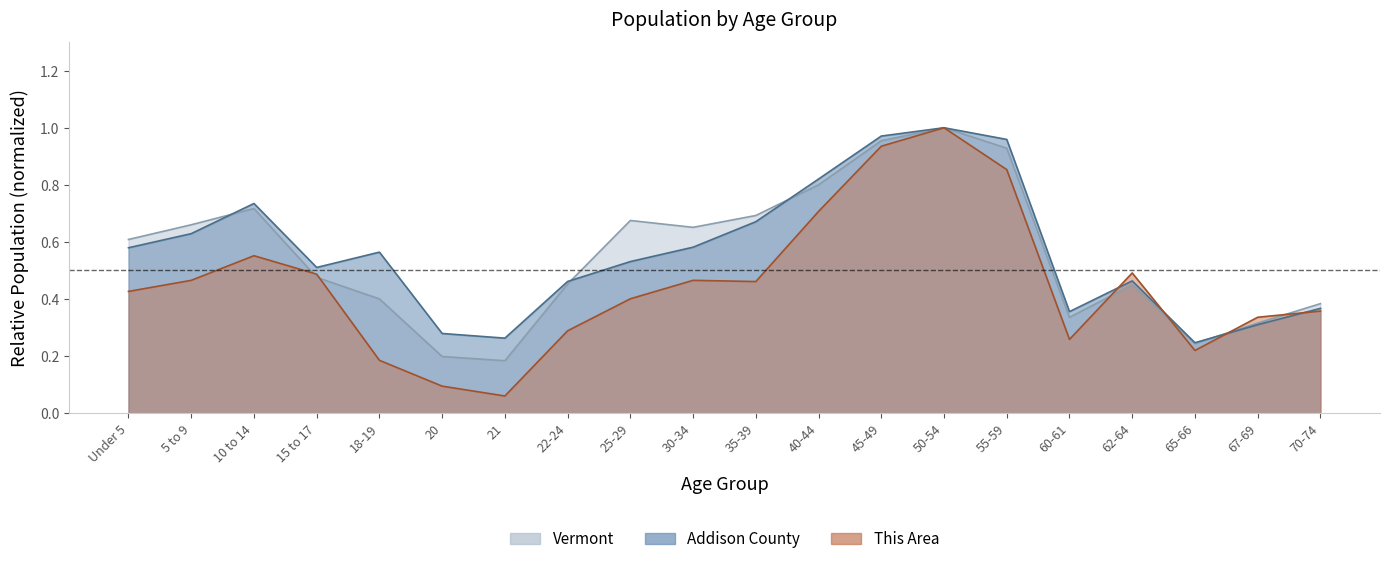

Reading left to right, transcribe all the data shown in this chart.

This Area: 0.4	0.5	0.6	0.5	0.2	0.1	0.1	0.3	0.4	0.5	0.5	0.7	0.9	1.0	0.9	0.3	0.5	0.2	0.3	0.4
Addison County: 0.6	0.6	0.7	0.5	0.6	0.3	0.3	0.5	0.5	0.6	0.7	0.8	1.0	1.0	1.0	0.4	0.5	0.2	0.3	0.4
Vermont: 0.6	0.7	0.7	0.5	0.4	0.2	0.2	0.5	0.7	0.7	0.7	0.8	1.0	1.0	0.9	0.3	0.4	0.2	0.3	0.4